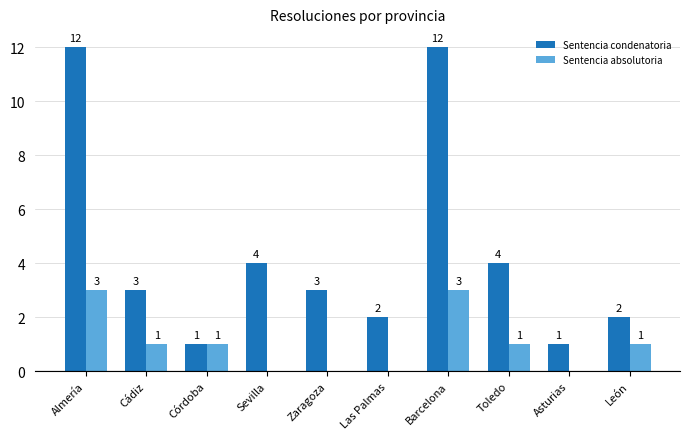

What is the average value of the Sentencia condenatoria series?

4